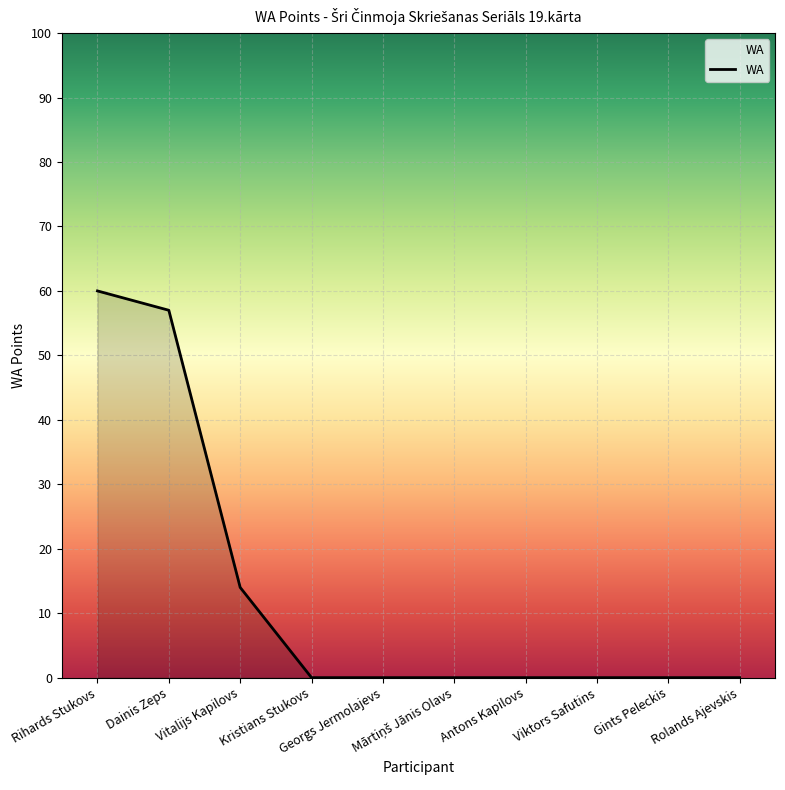

What is the difference between the maximum and minimum values?

60